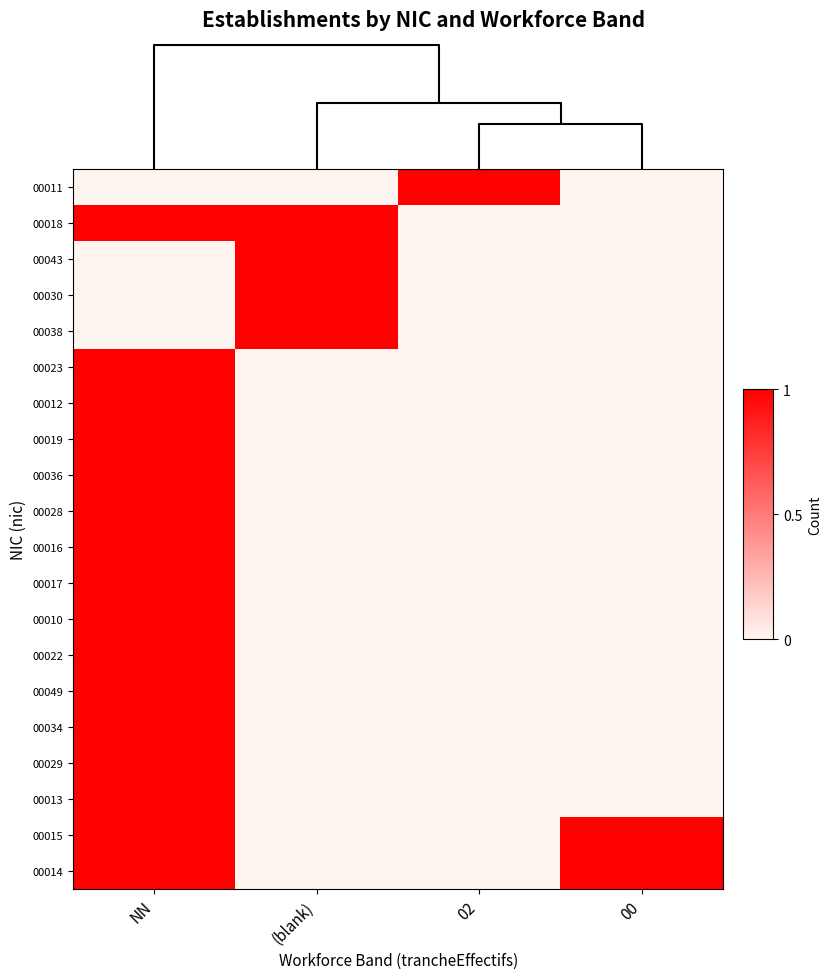

What is the total value across all series at (blank)?

4